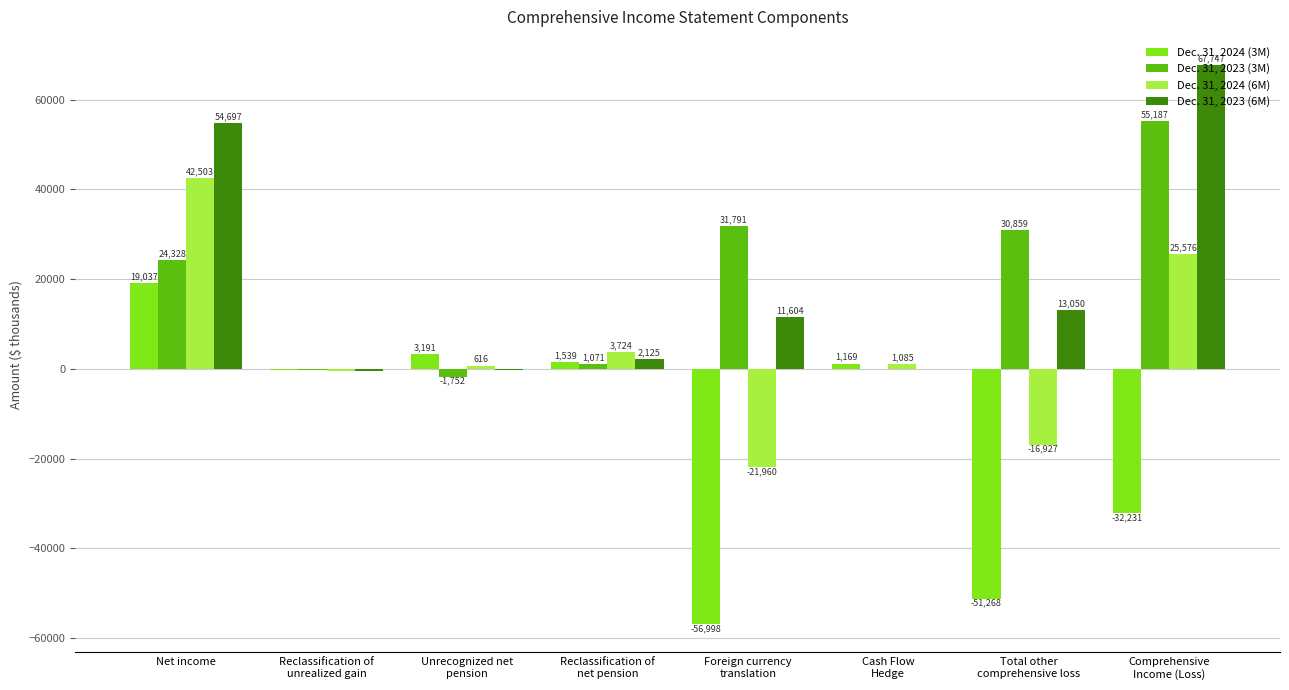

How many groups of bars are there?

8